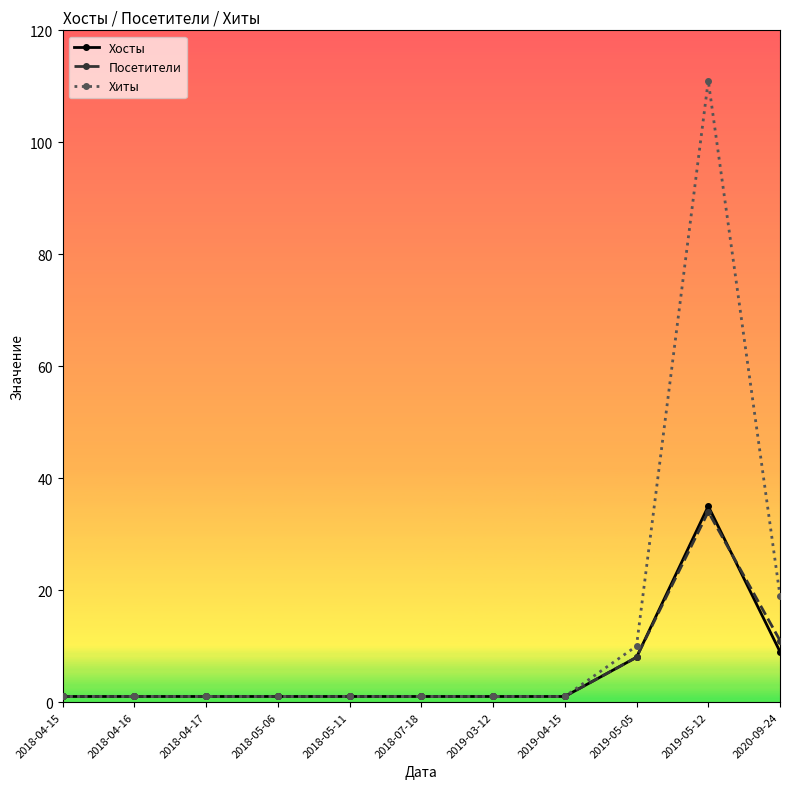

Which series has the widest spread of values?

Хиты